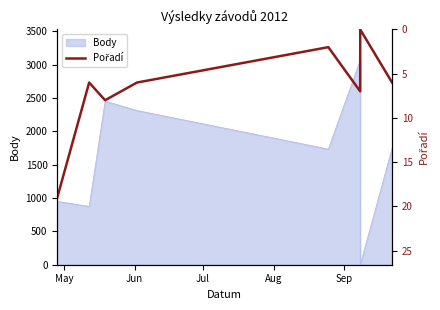

At which label is the value closest to 9?

Jul